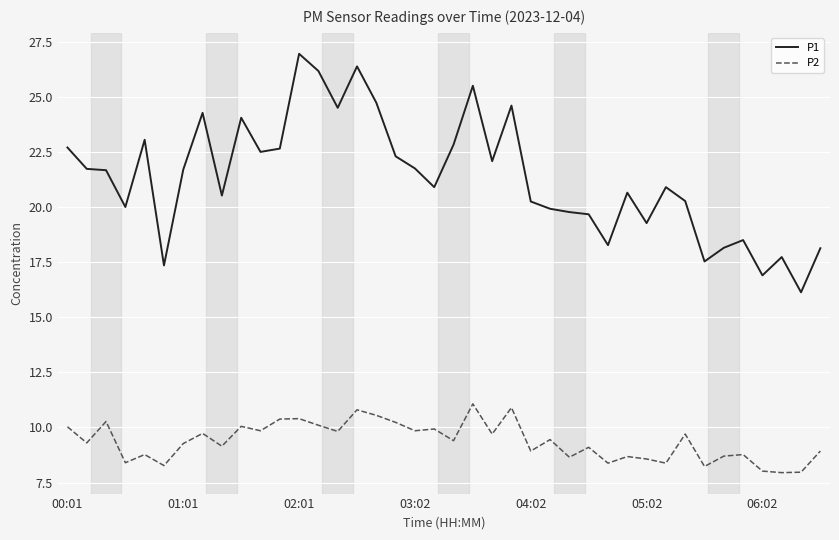

Rank the series by their average value, from highest to lowest.

P1, P2